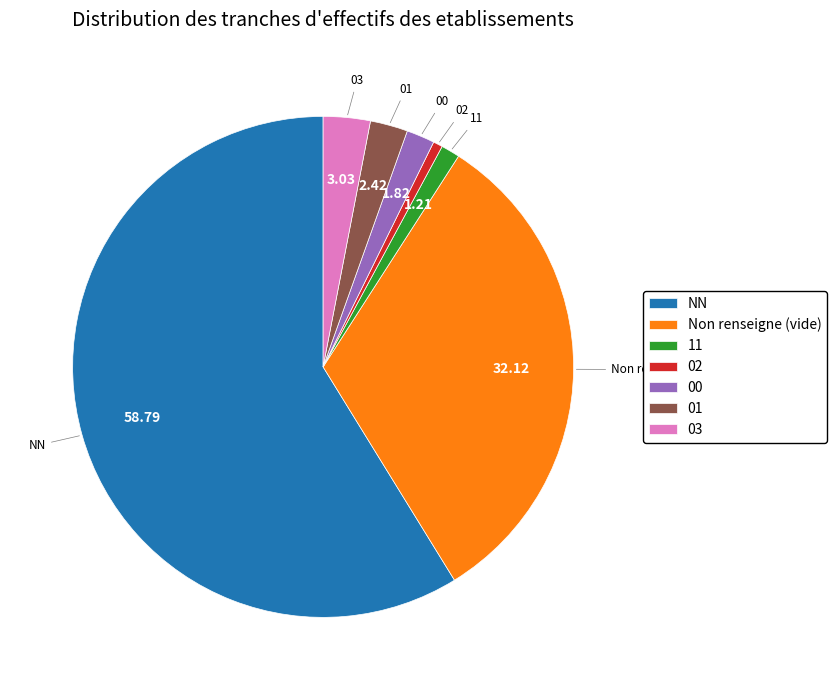

Rank the categories by value from lowest to highest.

02, 11, 00, 01, 03, Non renseigne (vide), NN